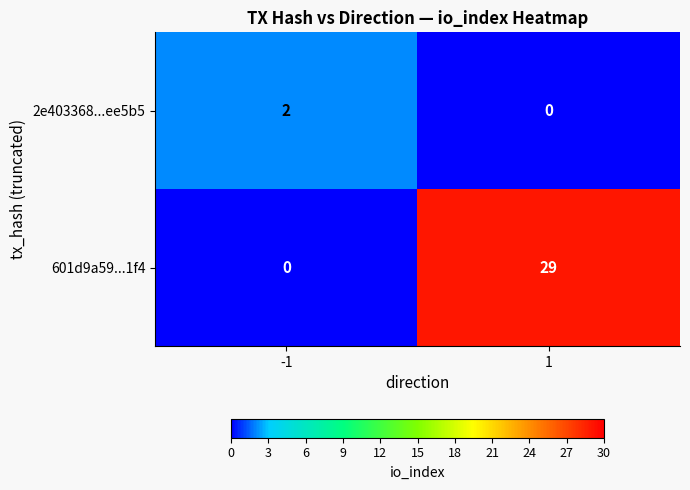

How many values in 601d9a59...1f4 are above zero?

1